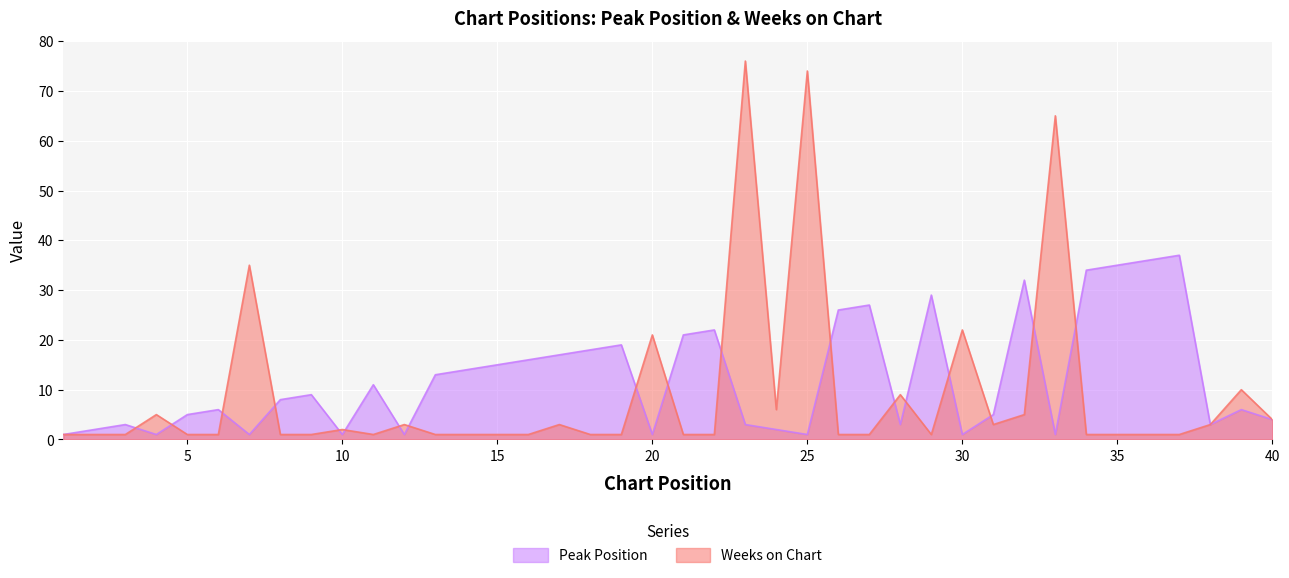

Which series has the widest spread of values?

Weeks on Chart